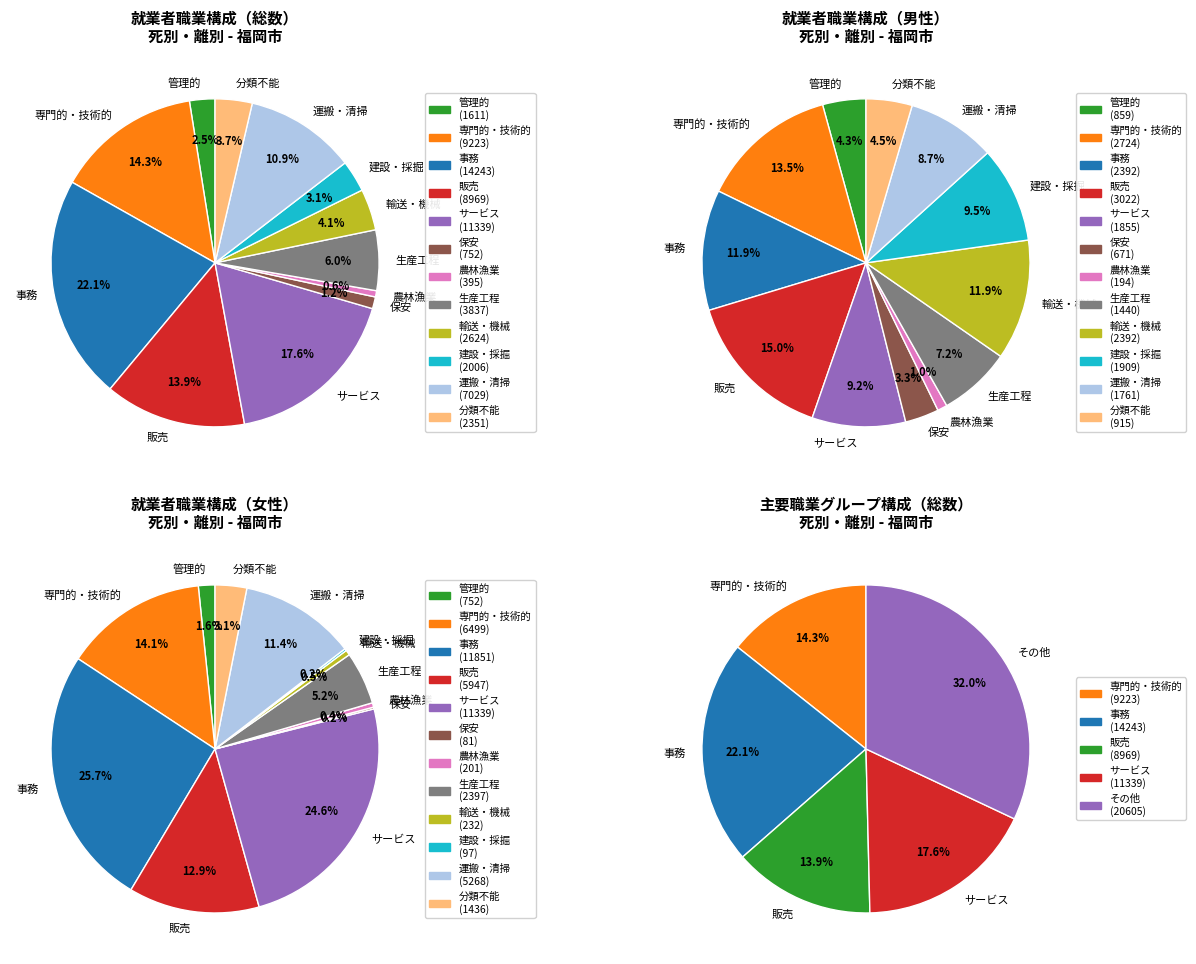

Approximately how many times larger is the value at A_管理的職業従事者 compared to E_サービス職業従事者?

0.1